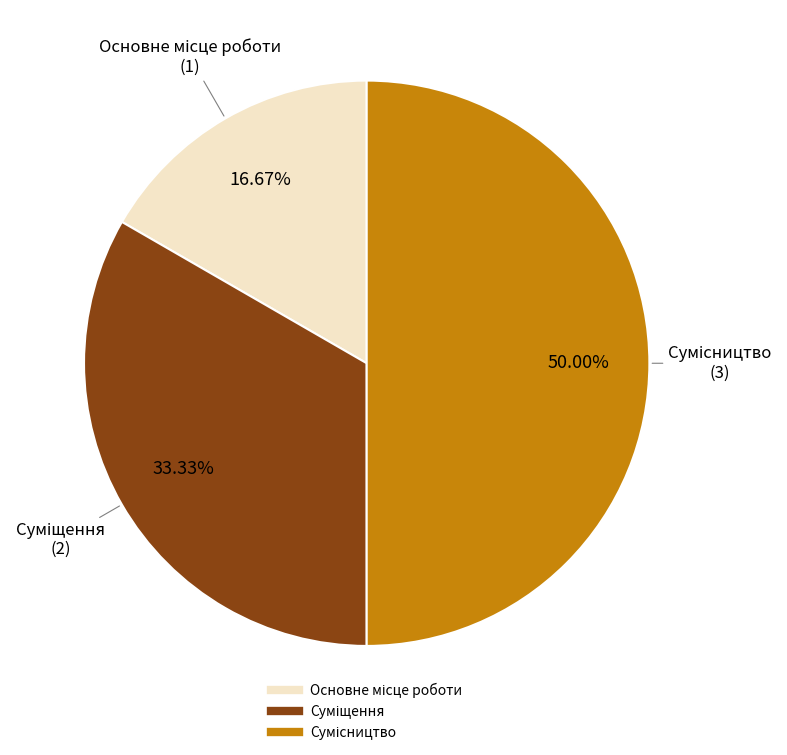

Between Суміщення and Сумісництво, which is larger?

Сумісництво